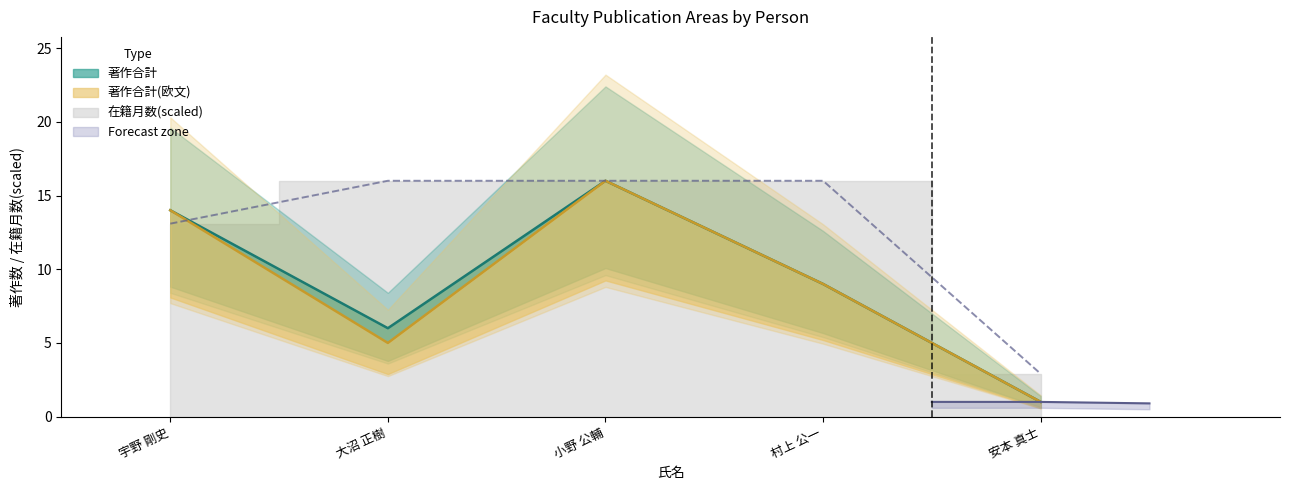

Which series has the largest range (max minus min)?

著作合計